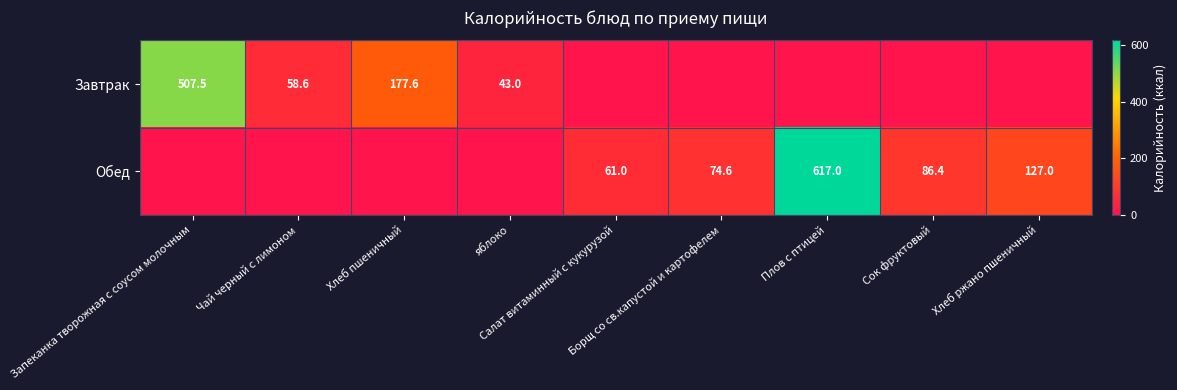

True or false: Обед has a value of 61.0 at Салат витаминный с кукурузой.

True